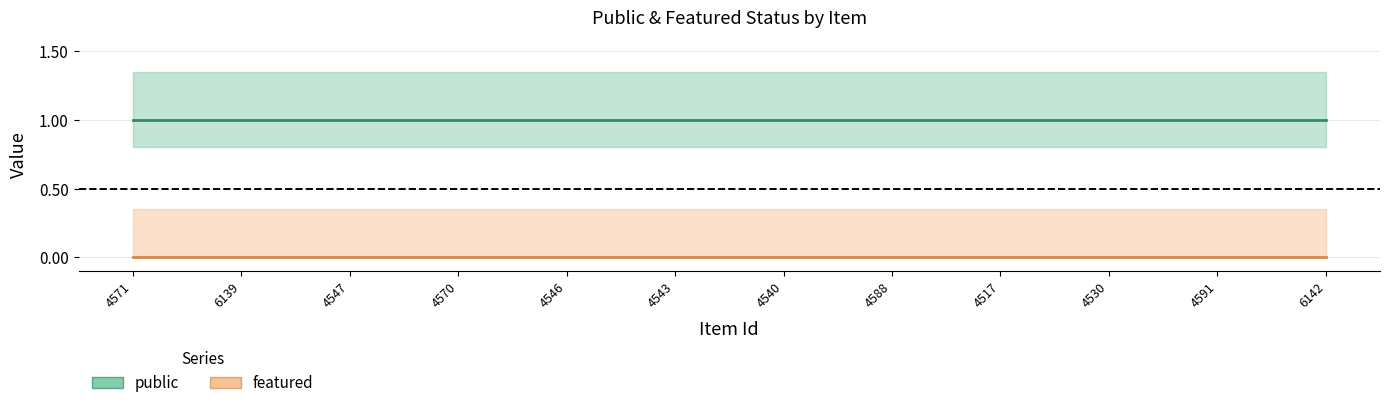

Does the chart have visible grid lines?

Yes